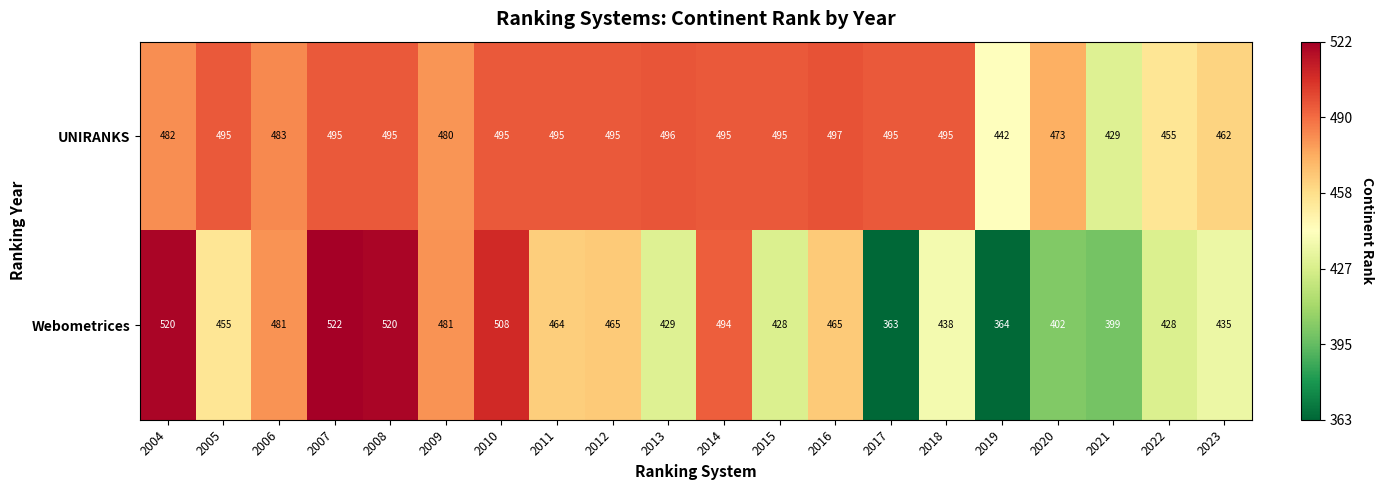

What is the sum of the UNIRANKS values at 2004 and 2016?

979